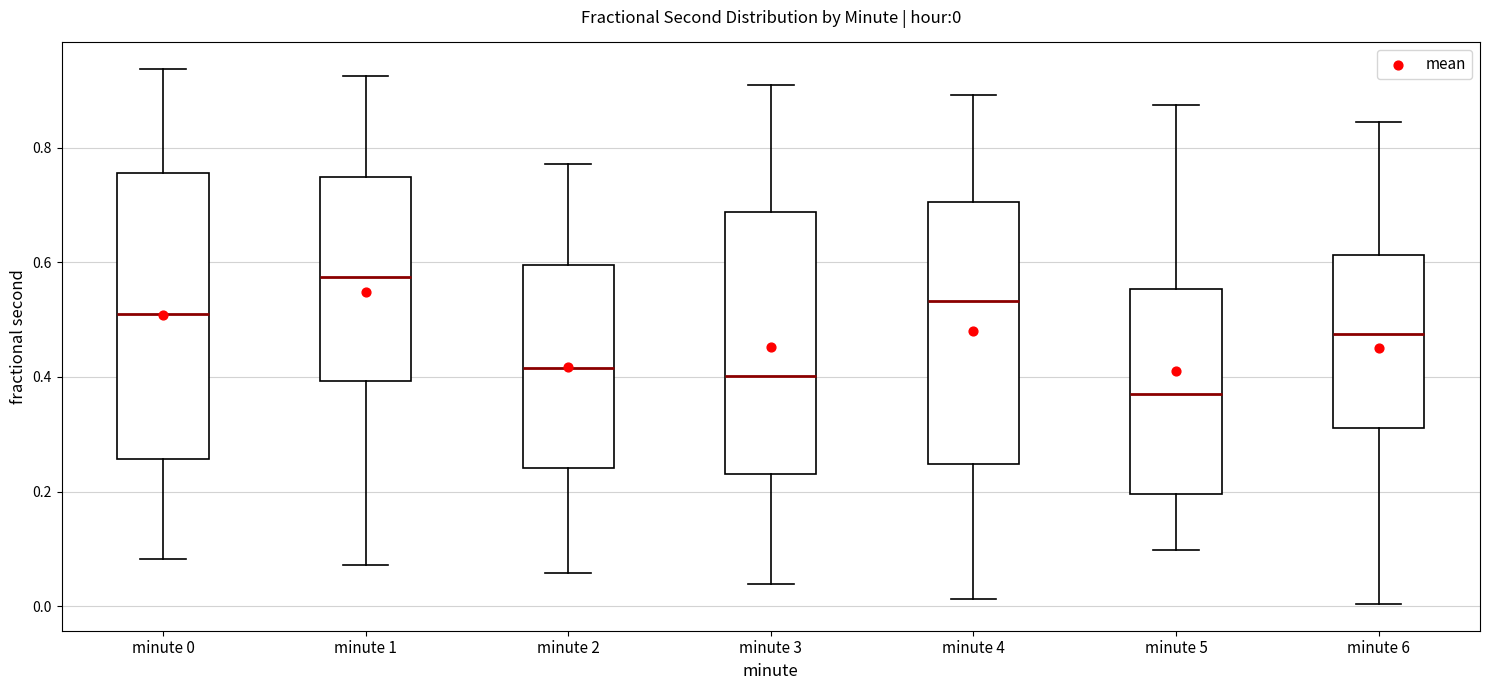

Comparing the boxes themselves (not the whiskers), which one is the tallest?

minute 0